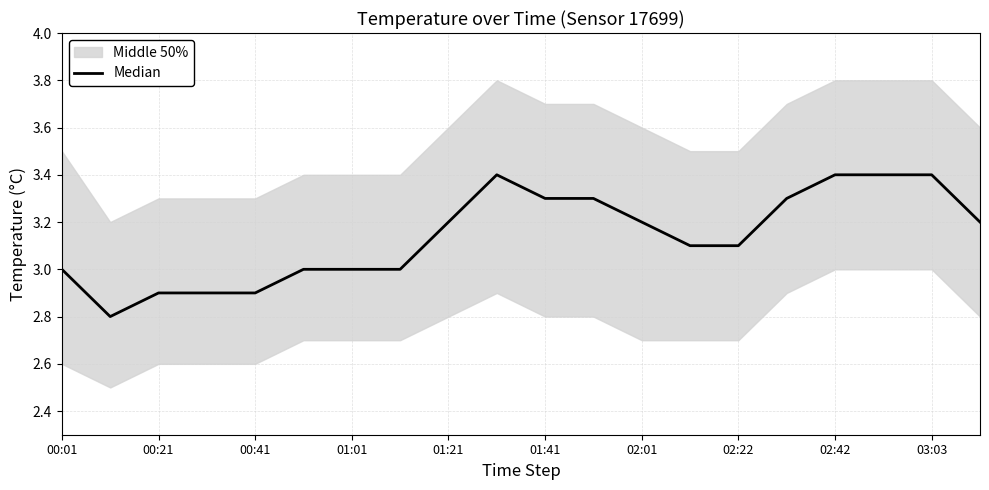

What is the difference between the second highest and second lowest values?

0.5